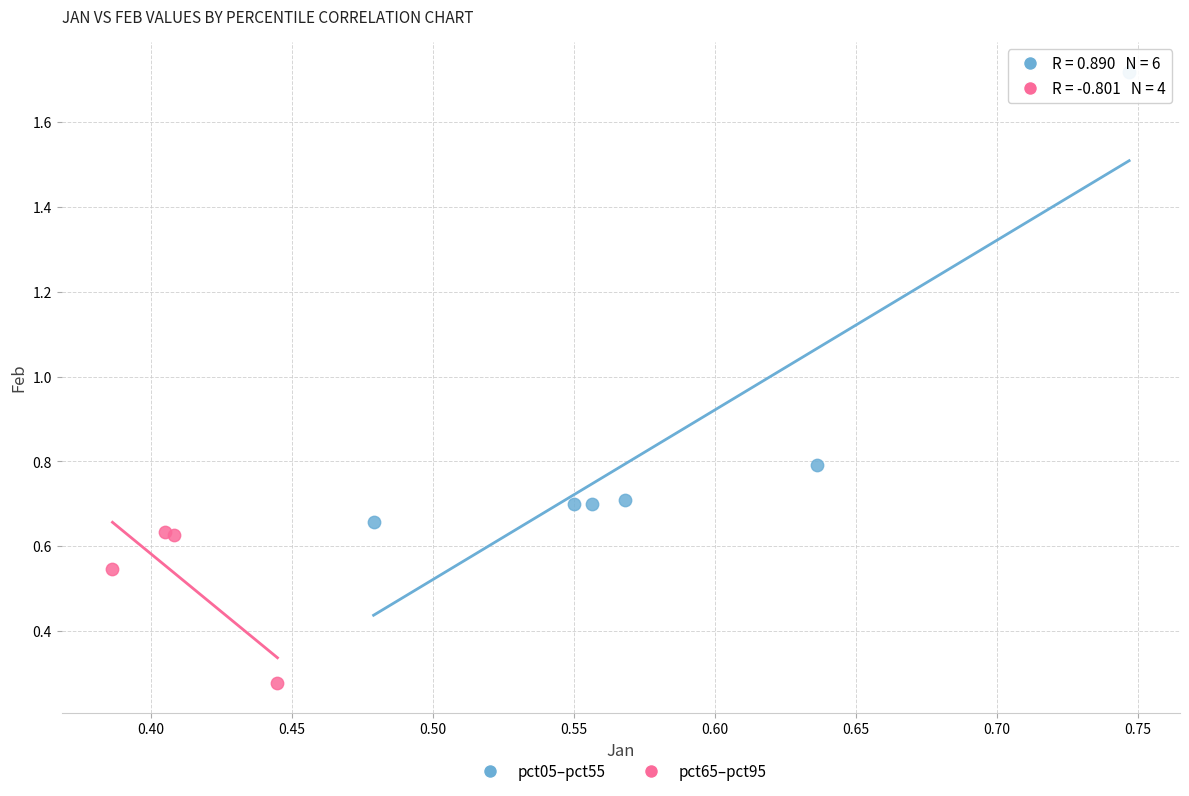

Which series contains the lowest Y value?

pct65–pct95